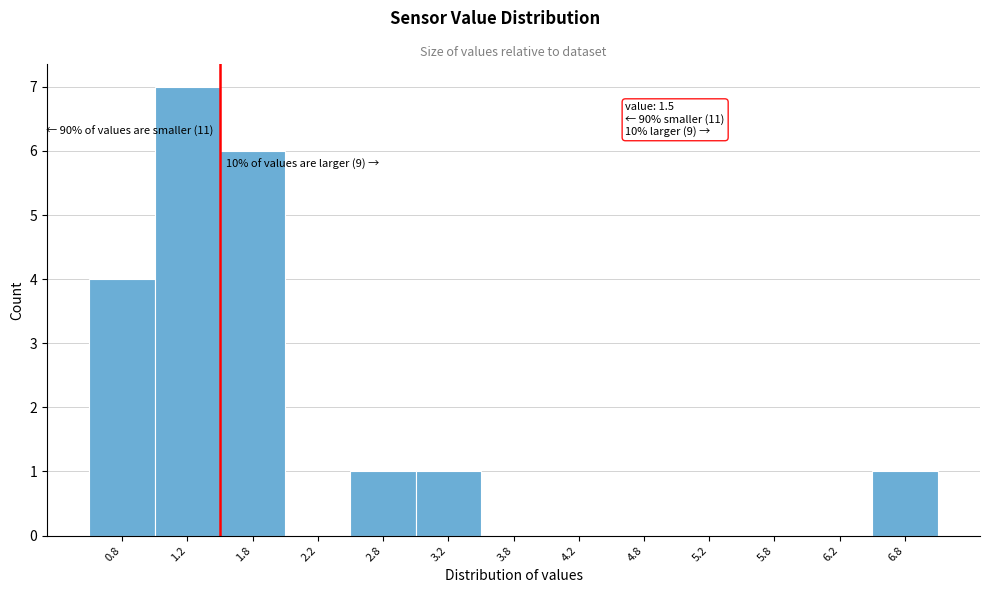

Which range on the x-axis has the tallest bar?

1.0 to 1.5